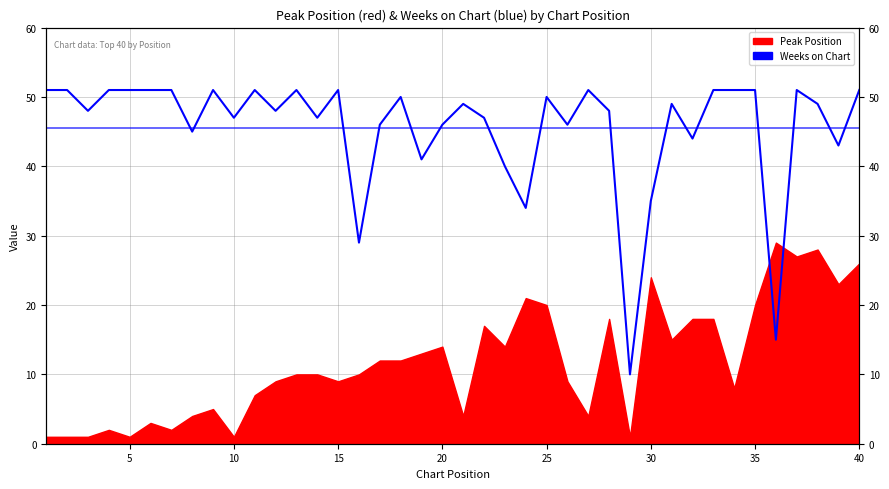

True or false: there are more than 1 points higher than both neighbors.

True